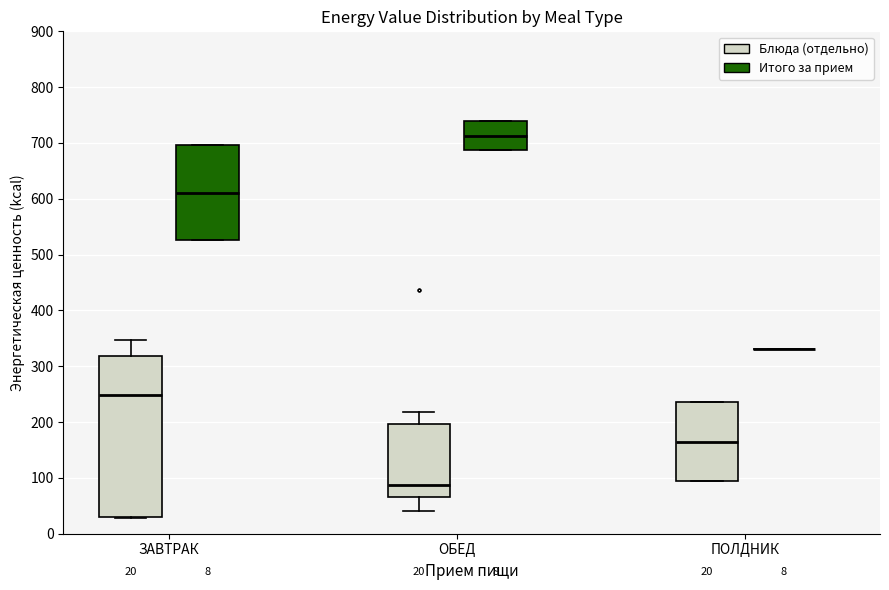

Which box is the tallest, from its lower edge to its upper edge?

ЗАВТРАК (Блюда (отдельно))